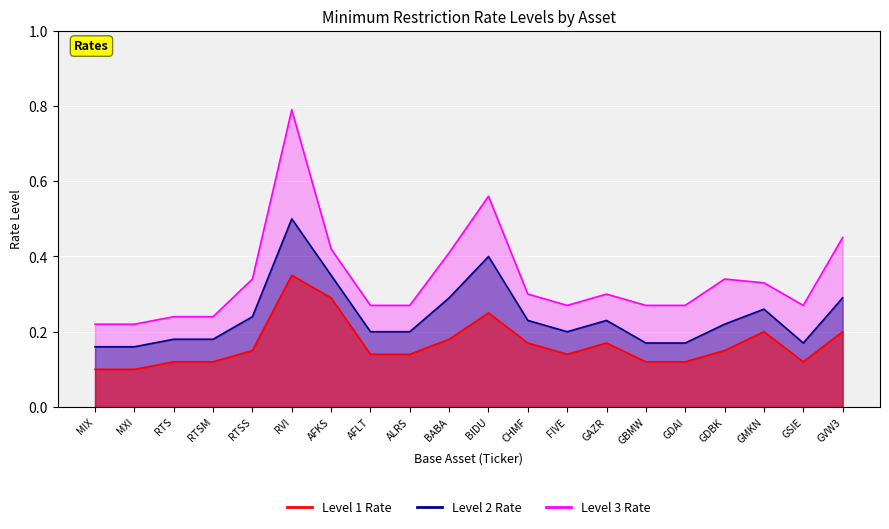

Reading left to right, what are all the values shown in this chart?

Level 1 Rate: 0.1	0.1	0.1	0.1	0.1	0.3	0.3	0.1	0.1	0.2	0.2	0.2	0.1	0.2	0.1	0.1	0.1	0.2	0.1	0.2
Level 2 Rate: 0.2	0.2	0.2	0.2	0.2	0.5	0.3	0.2	0.2	0.3	0.4	0.2	0.2	0.2	0.2	0.2	0.2	0.3	0.2	0.3
Level 3 Rate: 0.2	0.2	0.2	0.2	0.3	0.8	0.4	0.3	0.3	0.4	0.6	0.3	0.3	0.3	0.3	0.3	0.3	0.3	0.3	0.5